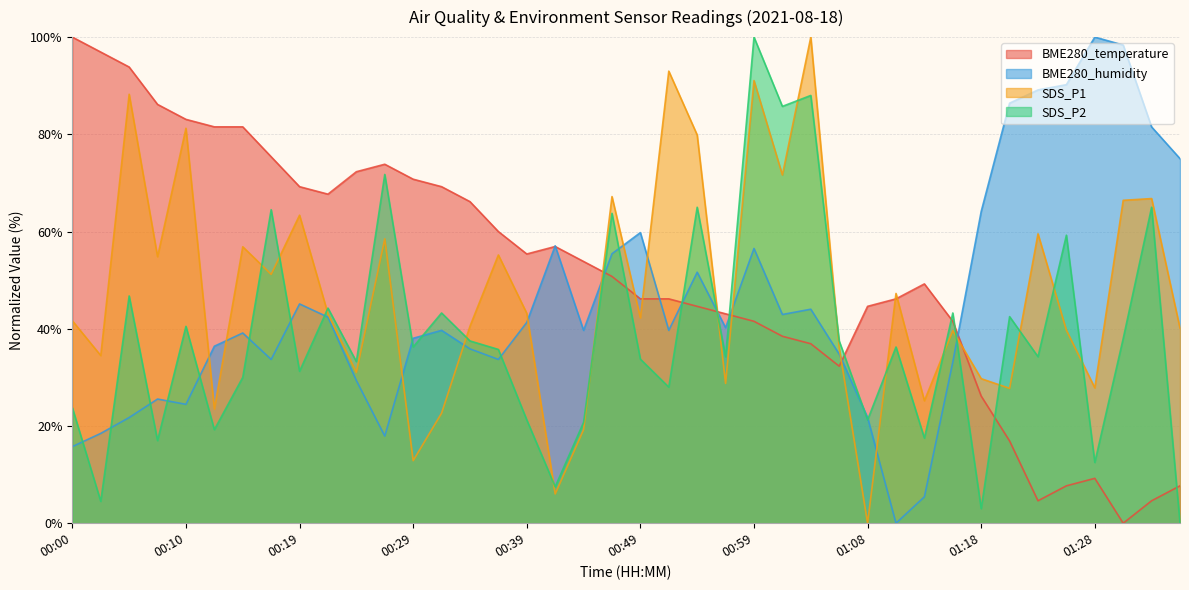

What is the spread (max minus min) of values at 00:29?

57.9